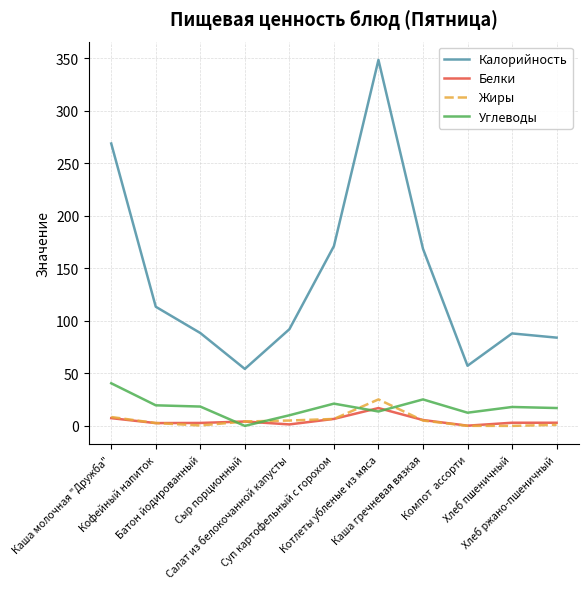

What is the maximum value for Белки?

17.0